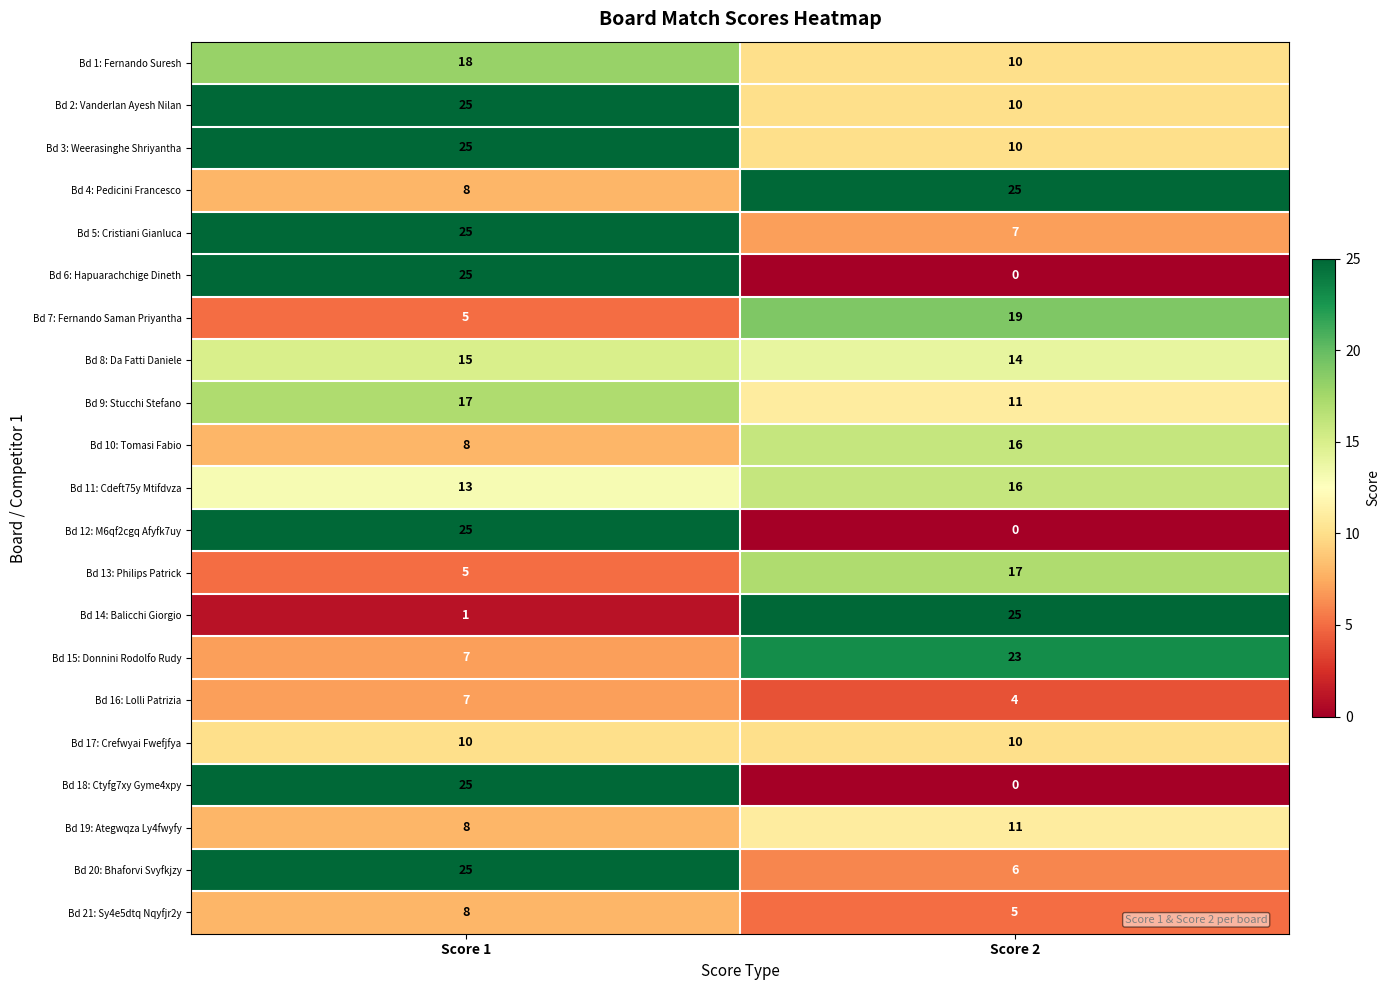

True or false: Bd 11: Cdeft75y Mtifdvza has a value of 22 at Score 1.

False